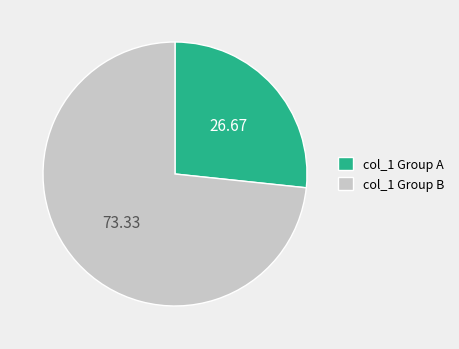

Is the sum of col_1 Group A and col_1 Group B greater than half?

Yes